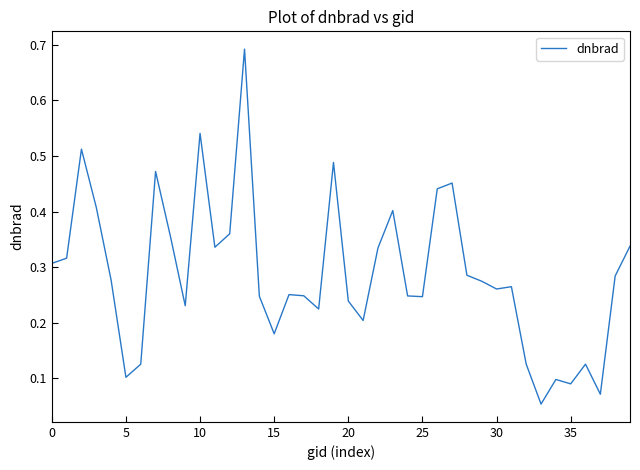

What is the difference between the maximum and minimum values?

0.6